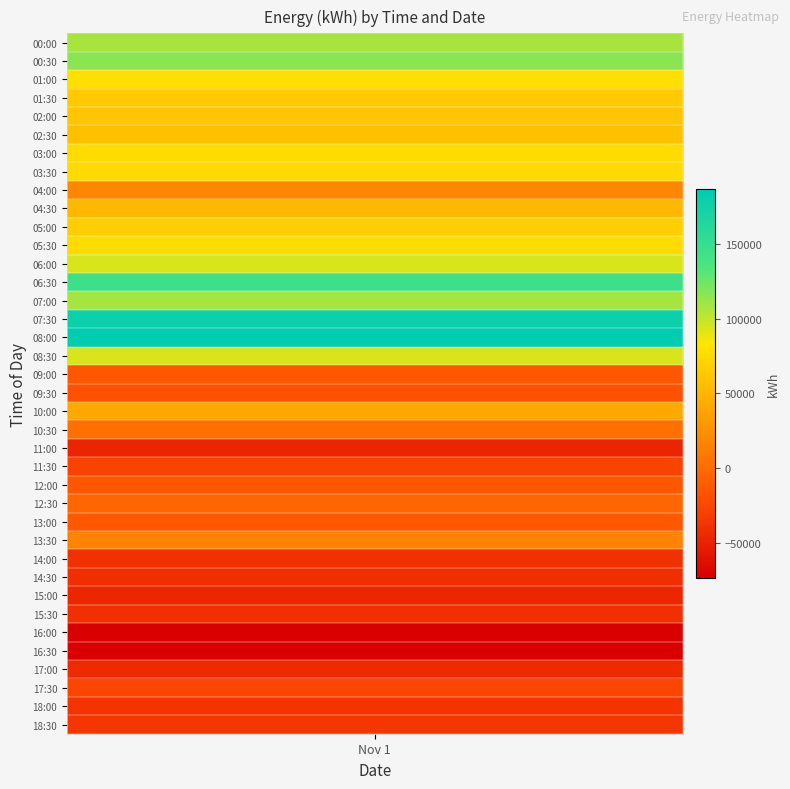

Is it true that the value at 13 is 144305?

True